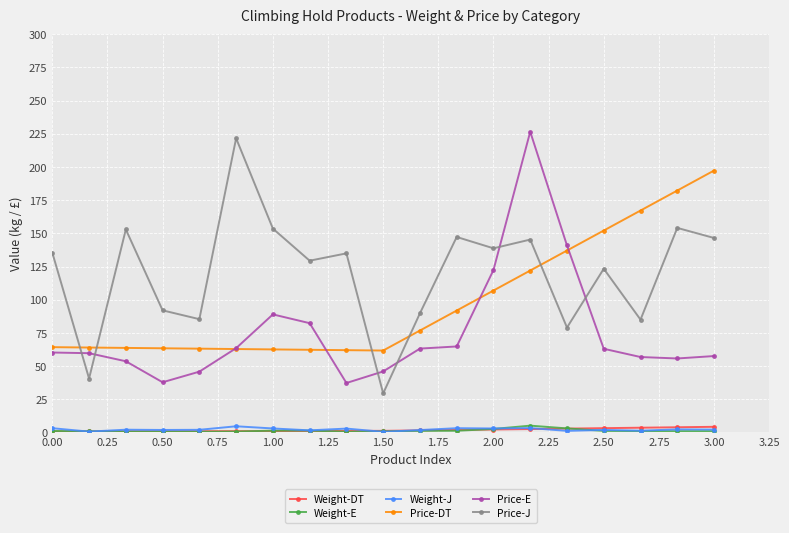

Which series has the largest total across all categories?

Price-J